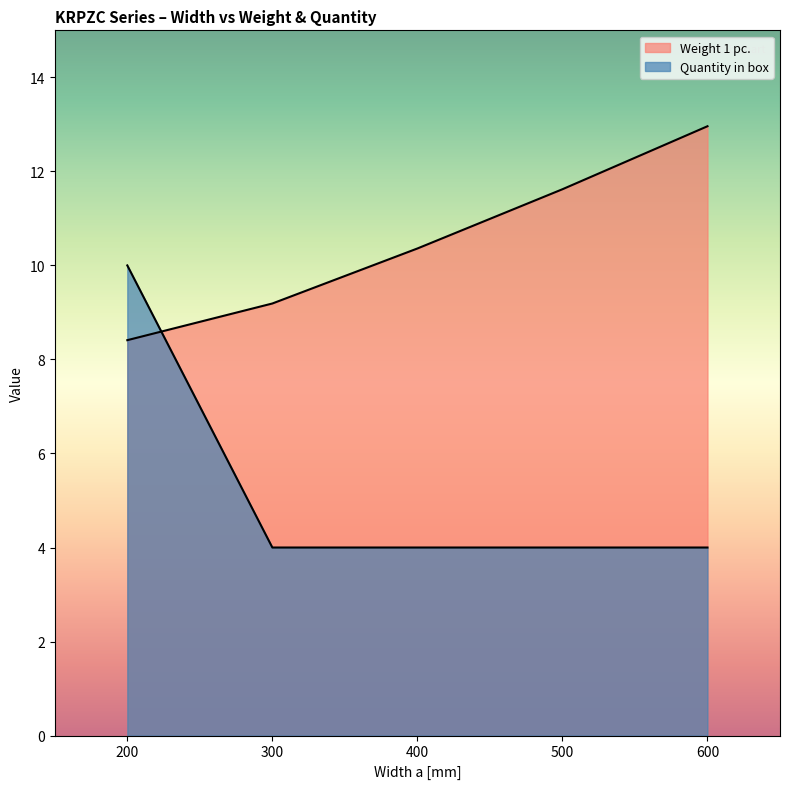

Is it true that Quantity in box equals 4.0 at 300?

True